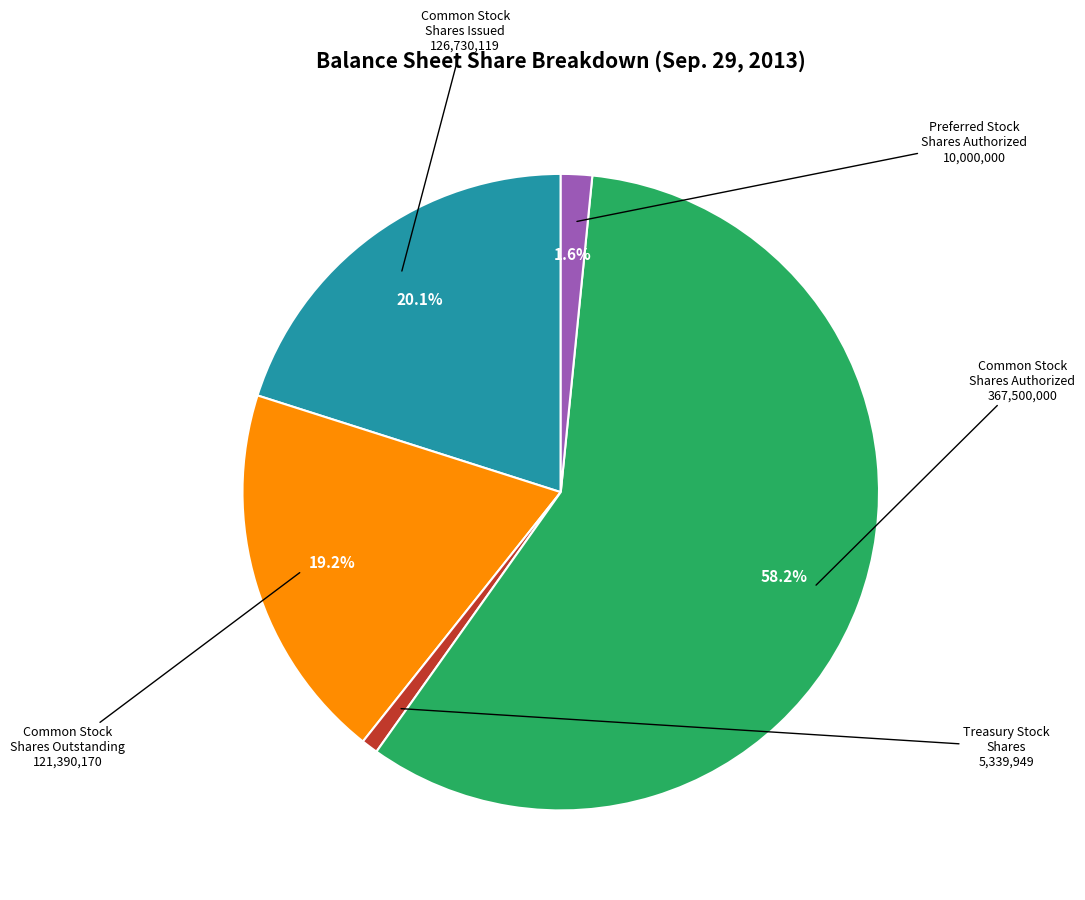

Does any single category account for the majority?

Yes